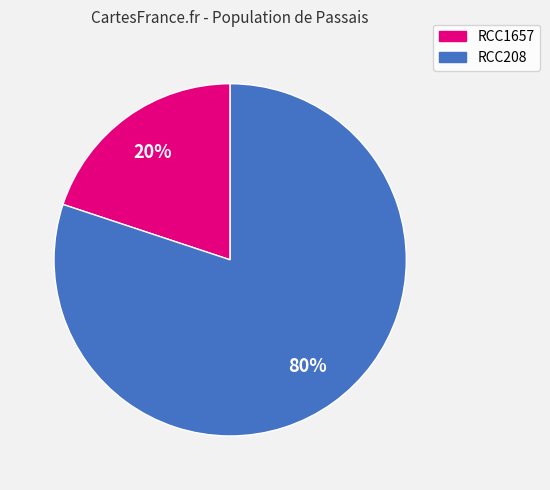

What is the majority slice?

RCC208